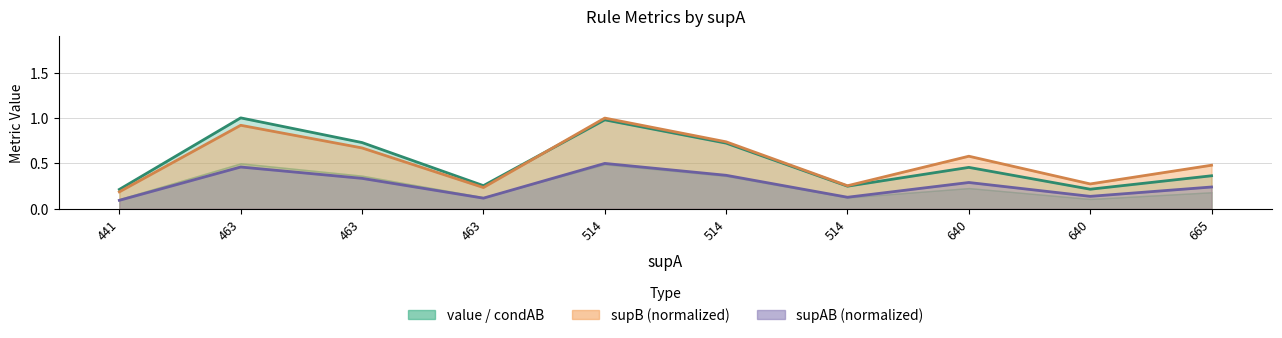

Is it true that supAB equals 0.1 at 514?

False